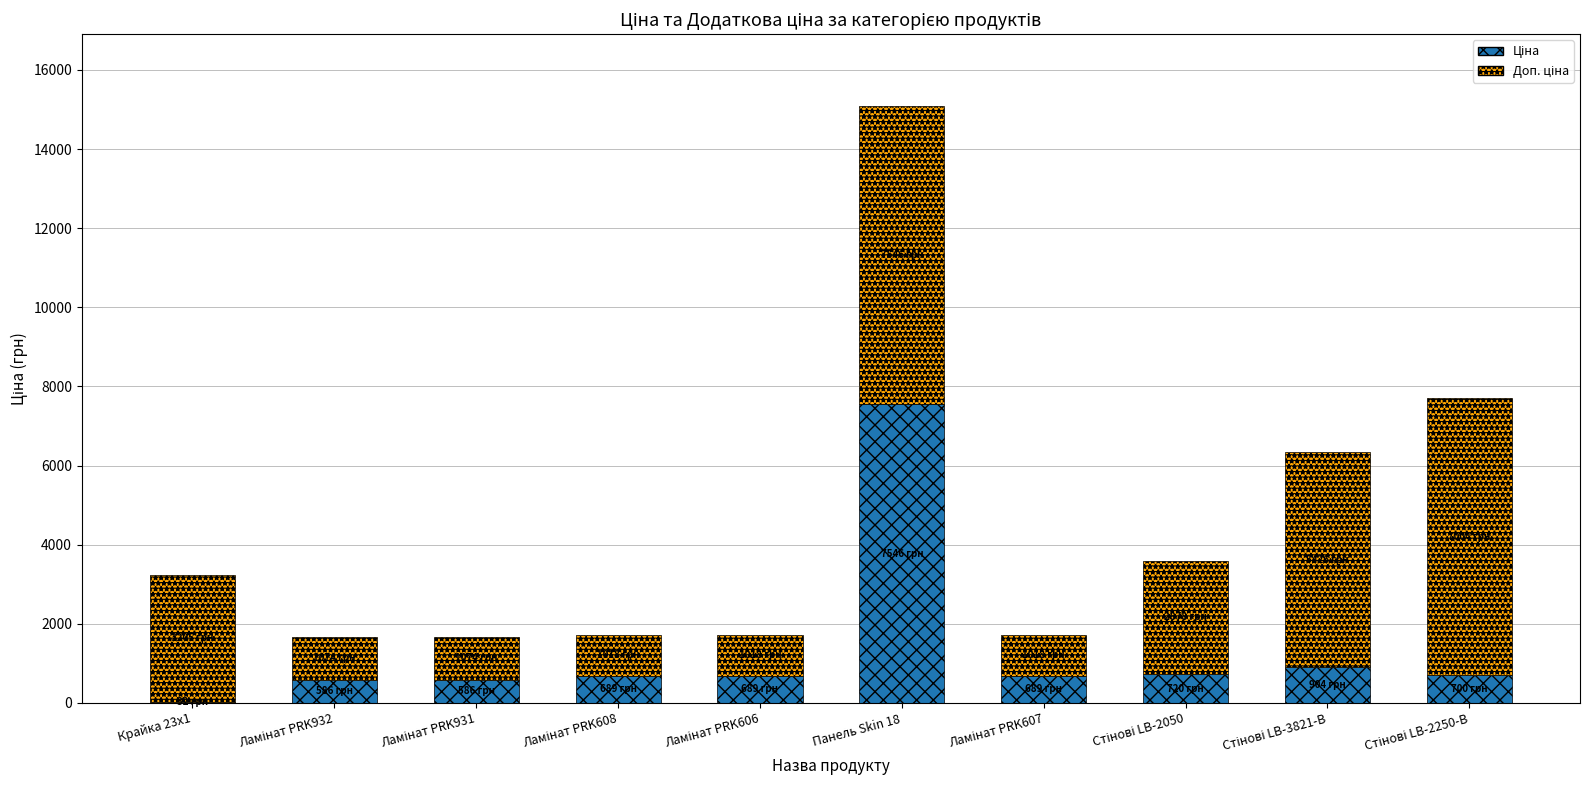

At which category is the sum across all series the highest?

Панель Skin 18